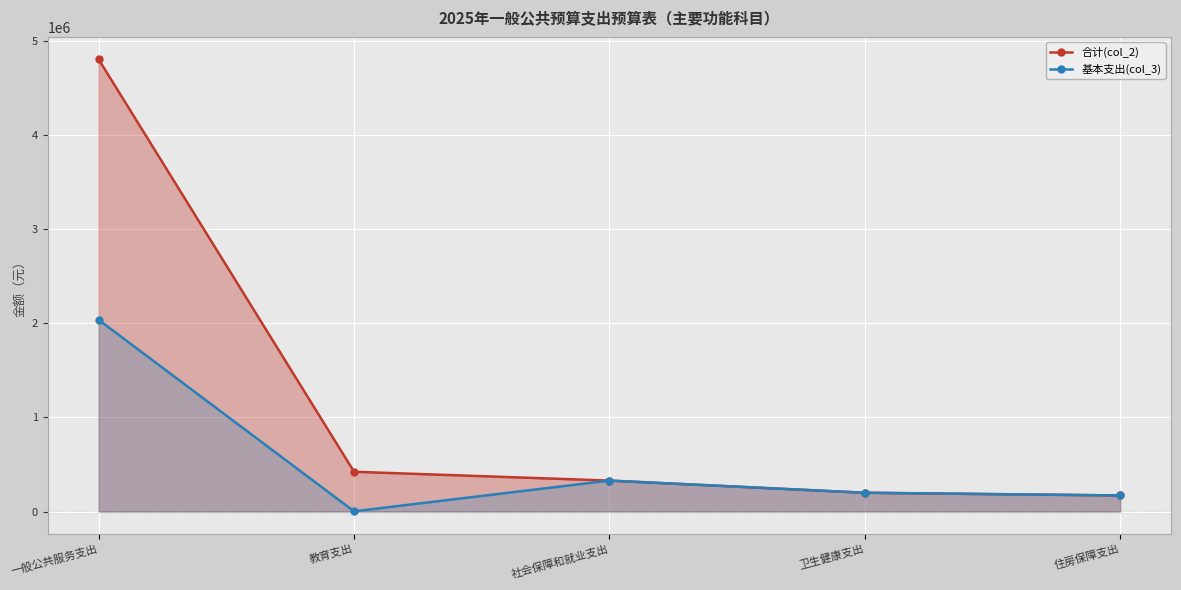

List the labels in order of 基本支出(col_3) value, smallest first.

教育支出, 住房保障支出, 卫生健康支出, 社会保障和就业支出, 一般公共服务支出